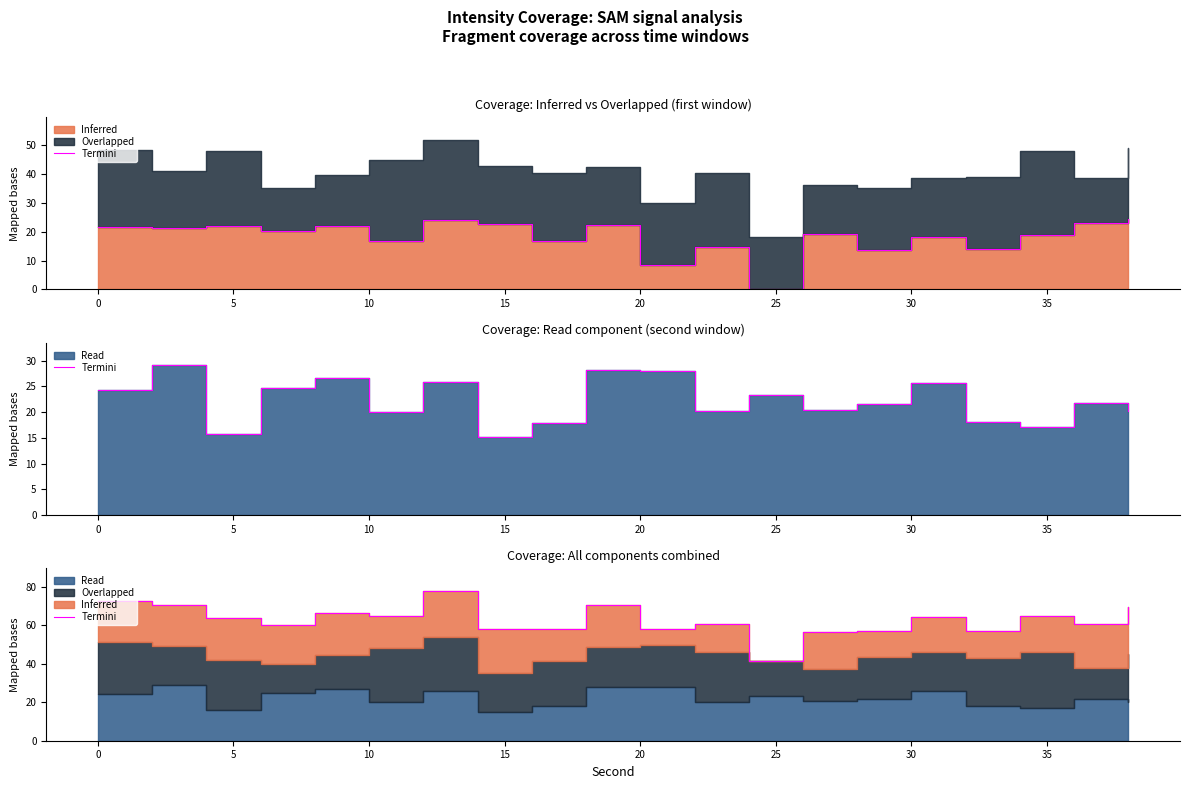

How many interior local peaks (higher than both neighbors) does the data have?

6